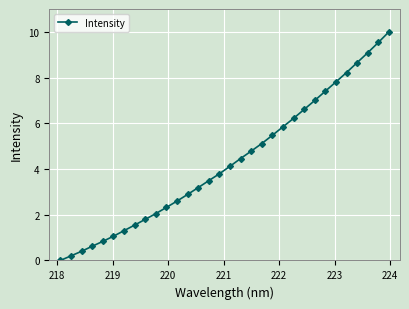

What is the greatest value displayed?

10.0